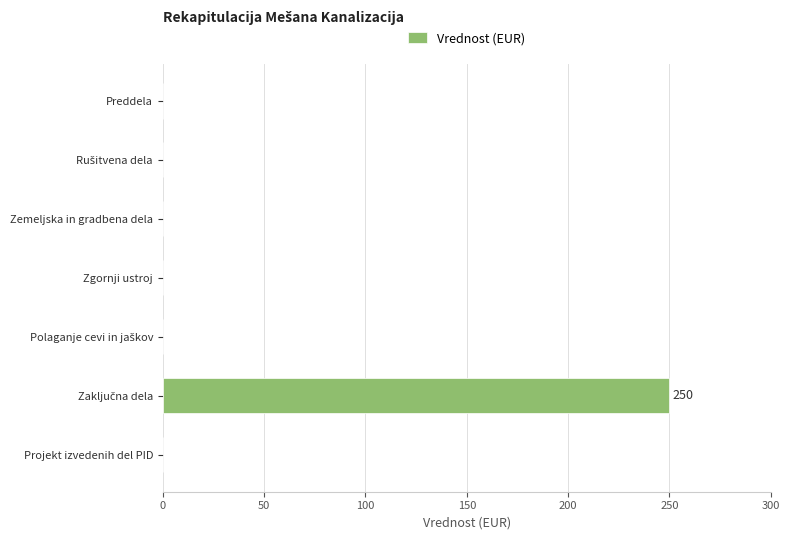

The chart shows a value of 143 at Preddela. True or false?

False